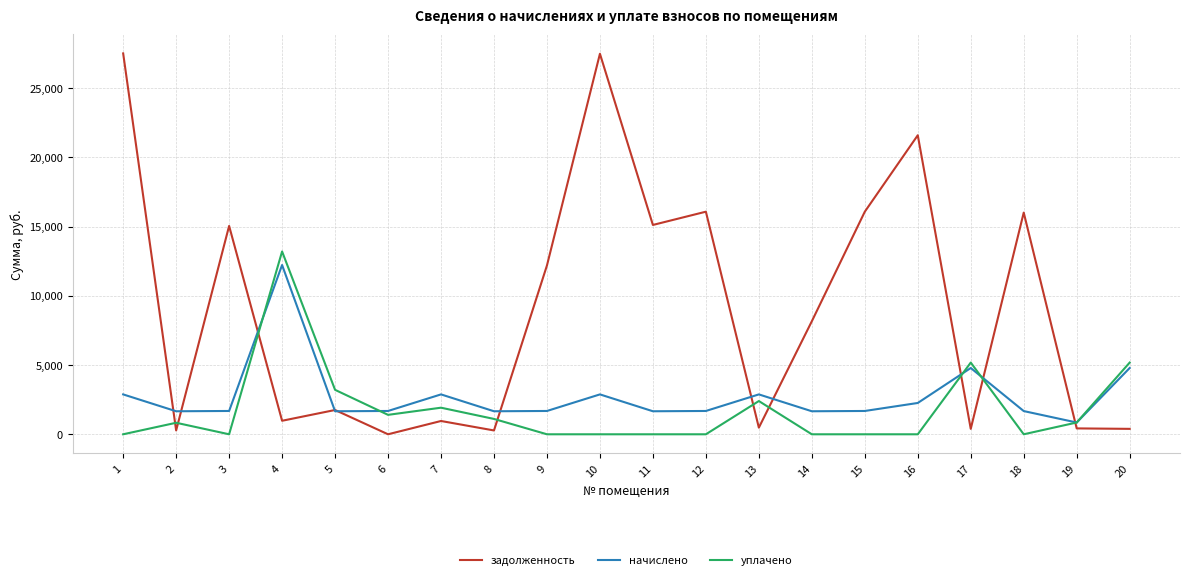

At which label does начислено reach its peak?

4